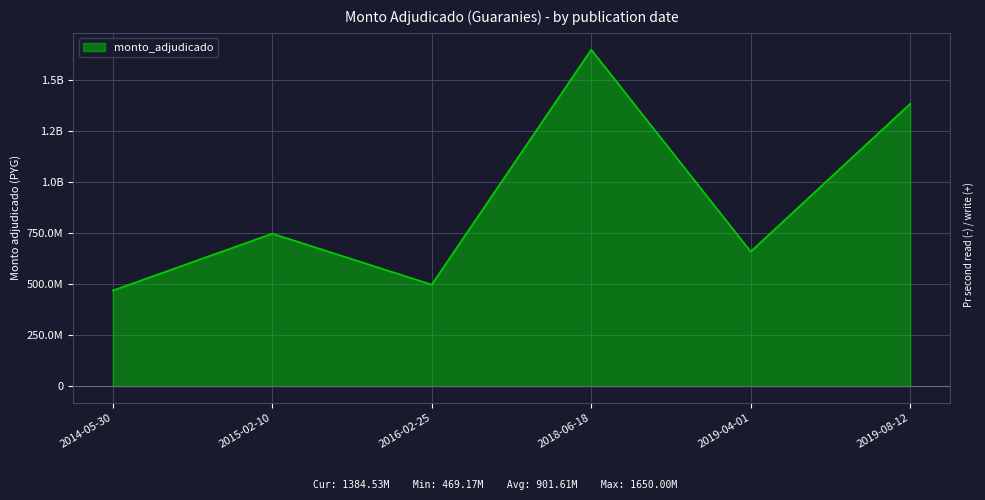

Is this an area chart (filled region under the line)?

Yes